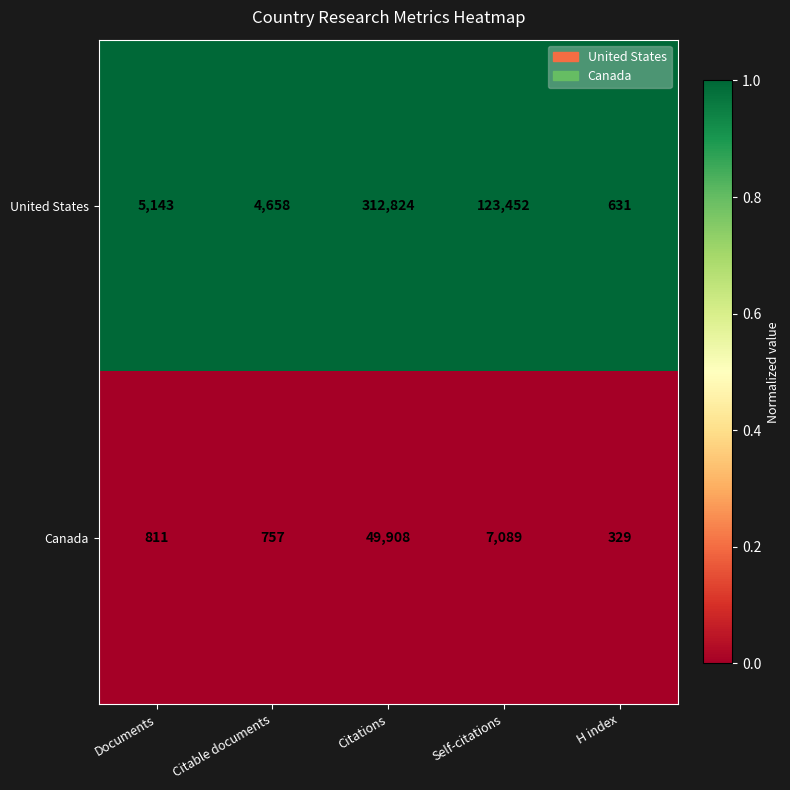

Rank the series at Documents from highest to lowest value.

United States, Canada